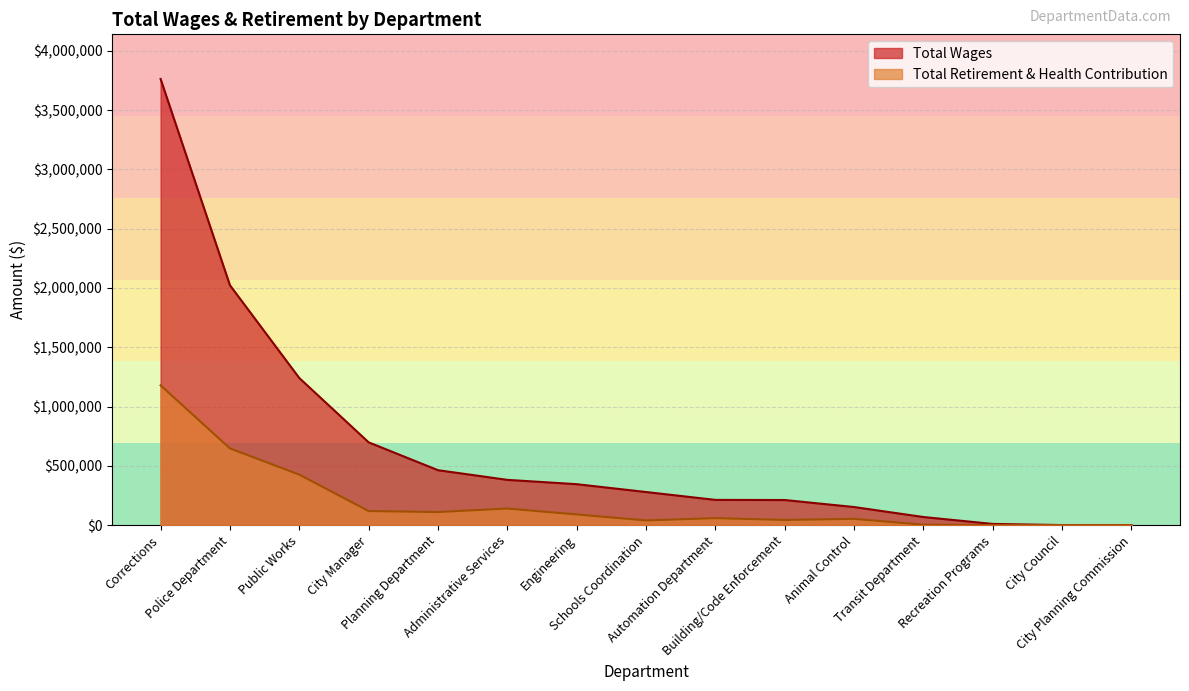

The value of Total Retirement & Health Contribution at Transit Department is 3045. True or false?

True